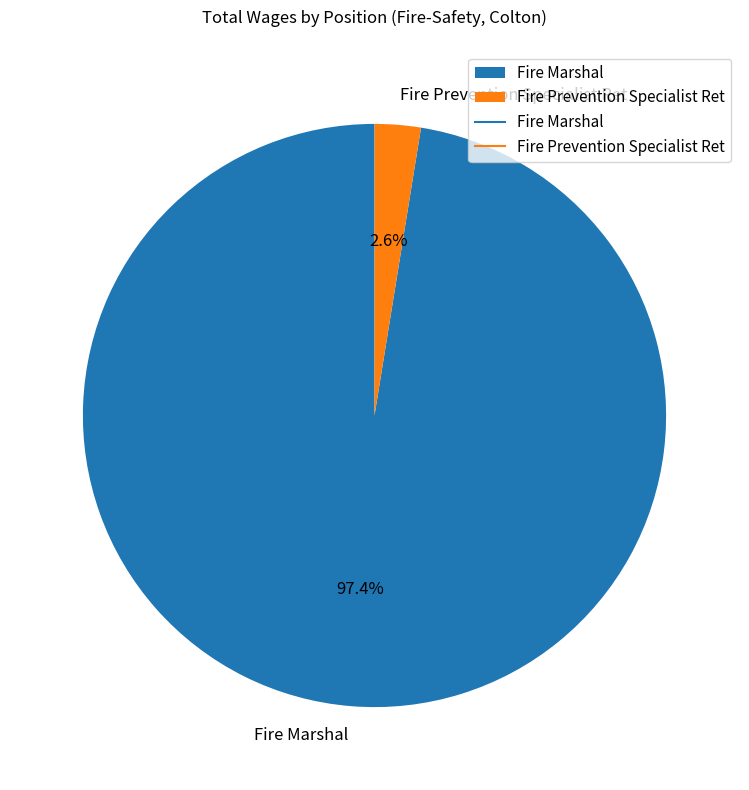

Do Fire Marshal and Fire Prevention Specialist Ret together represent more than half of the pie?

Yes